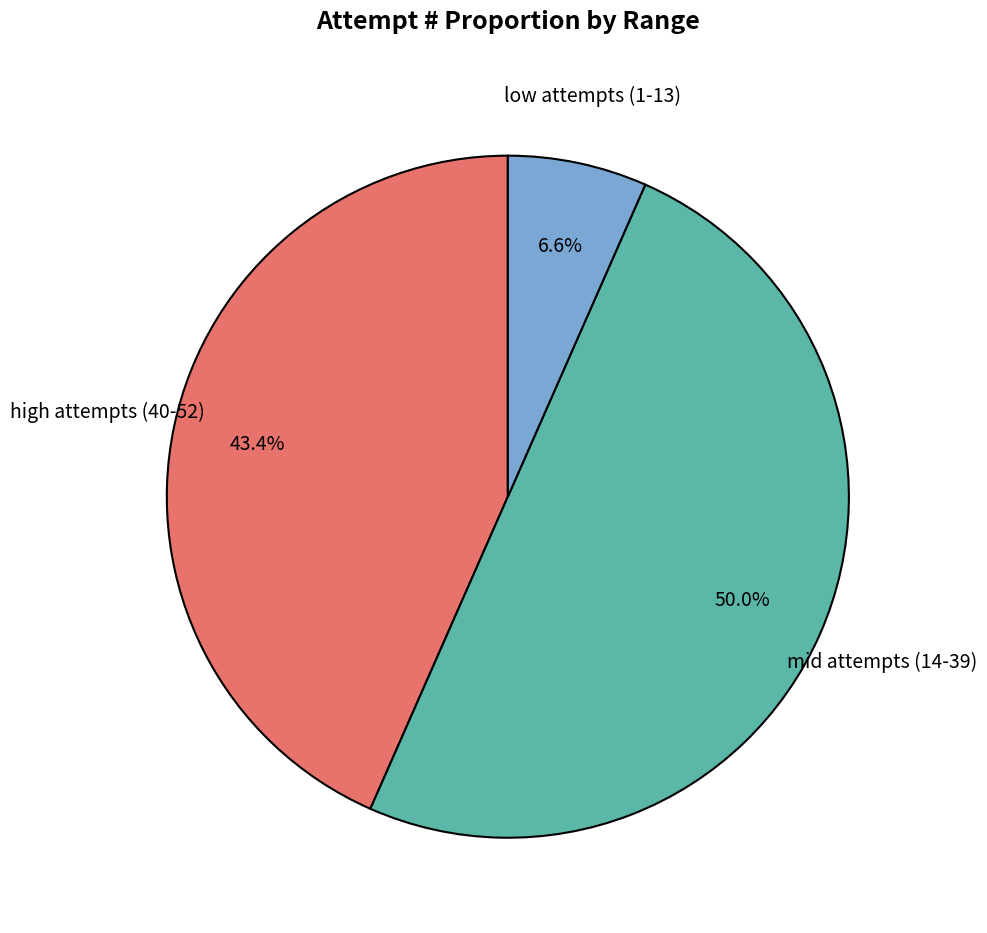

How many slices are in this pie chart?

3